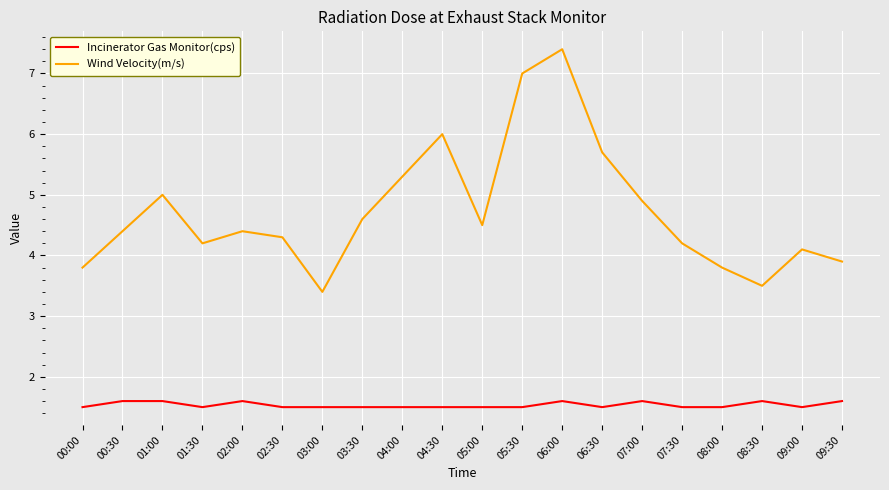

At which category does the chart reach its peak across all series?

06:00